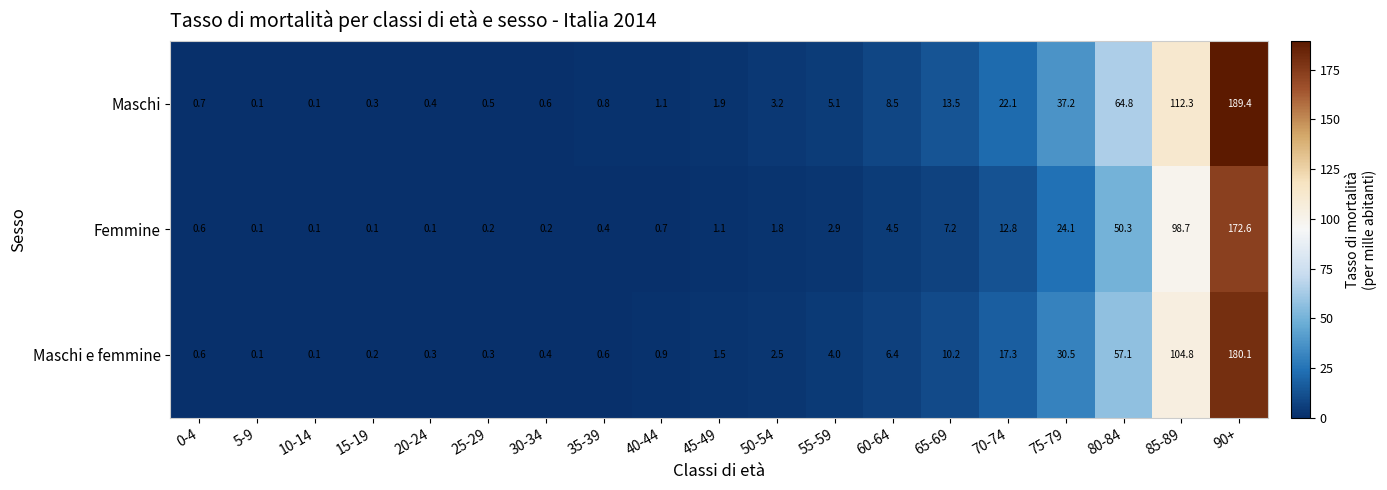

Where does the Maschi e femmine series first go above 1?

45-49